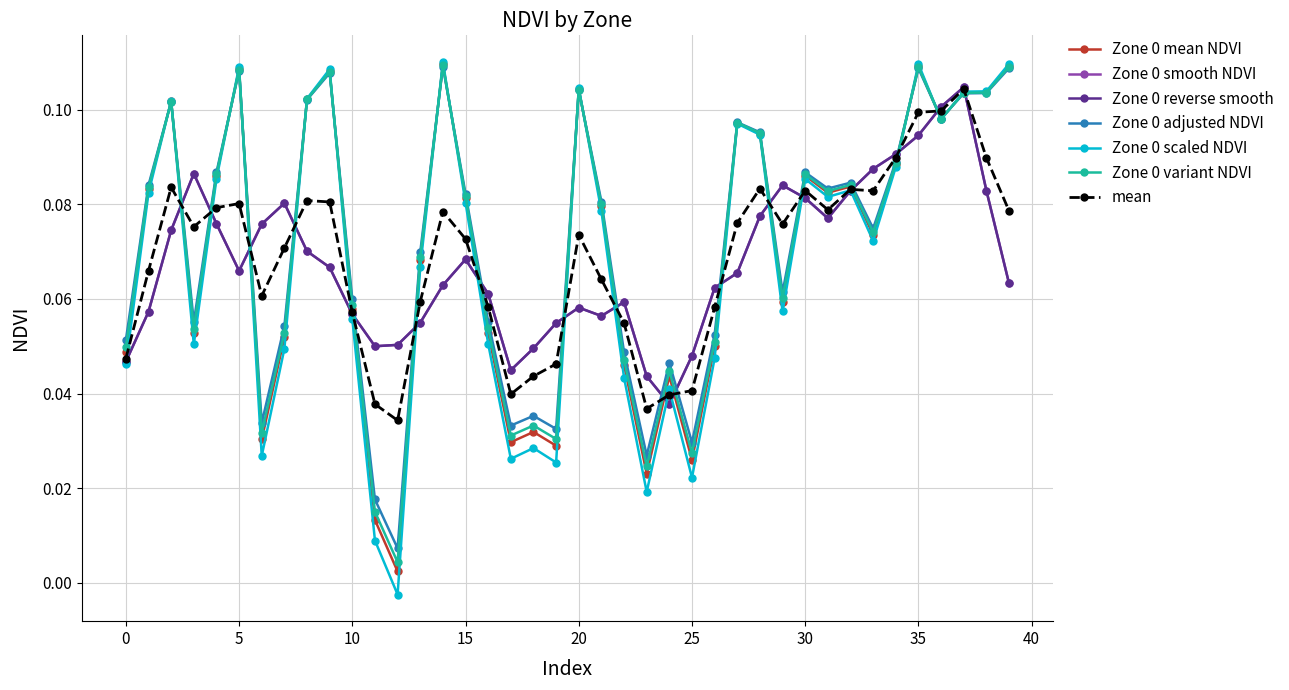

What is the difference between the second highest and minimum values in the Zone 0 mean NDVI series?

0.1